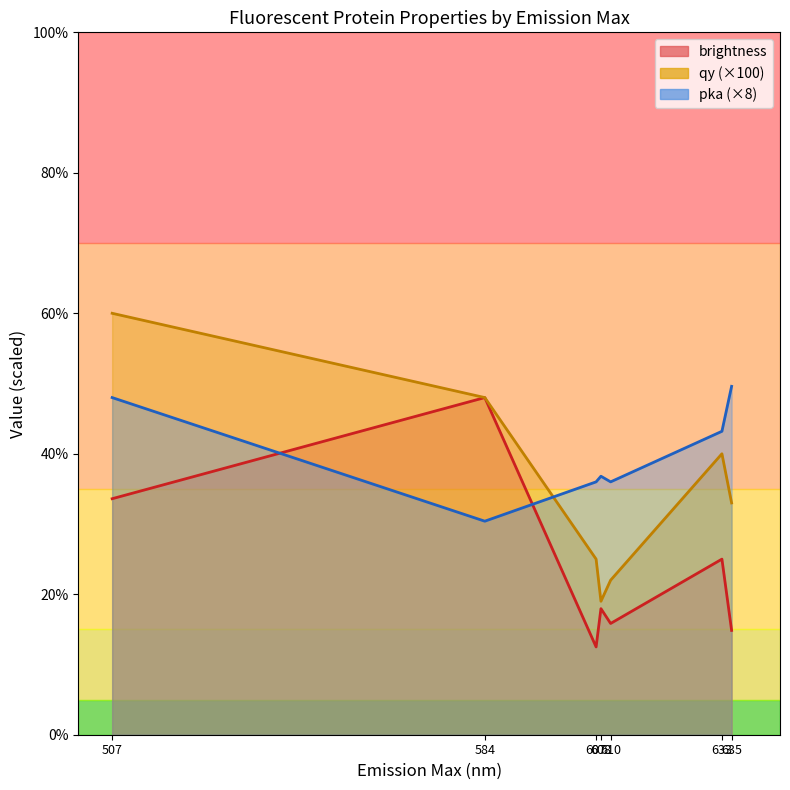

In pka, how many points are higher than both neighbors (excluding endpoints)?

1